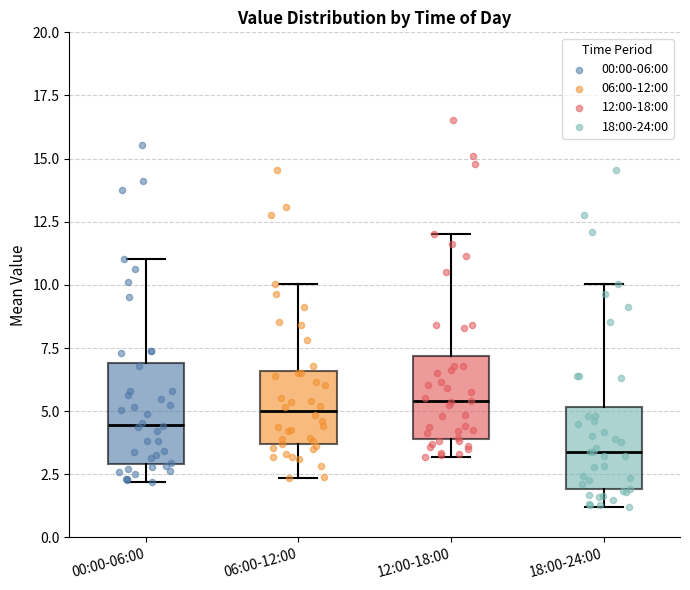

Comparing the boxes themselves (not the whiskers), which one is the tallest?

00:00-06:00